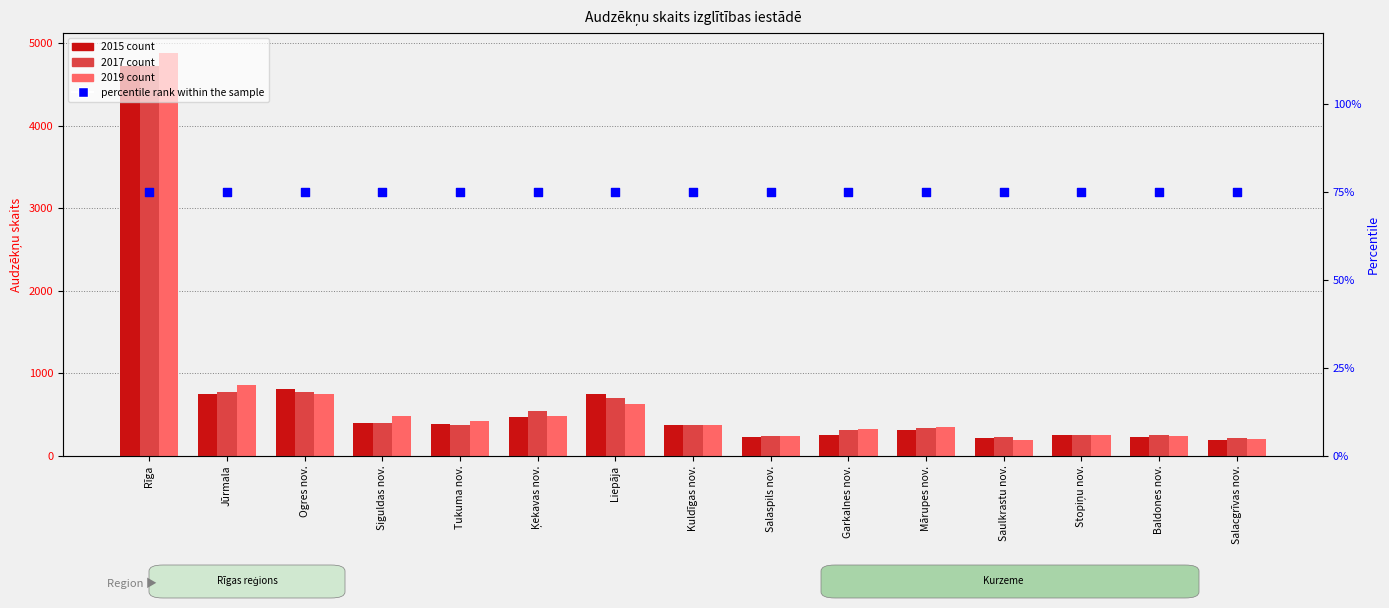

What is the total value across all series at Baldones nov.?

704